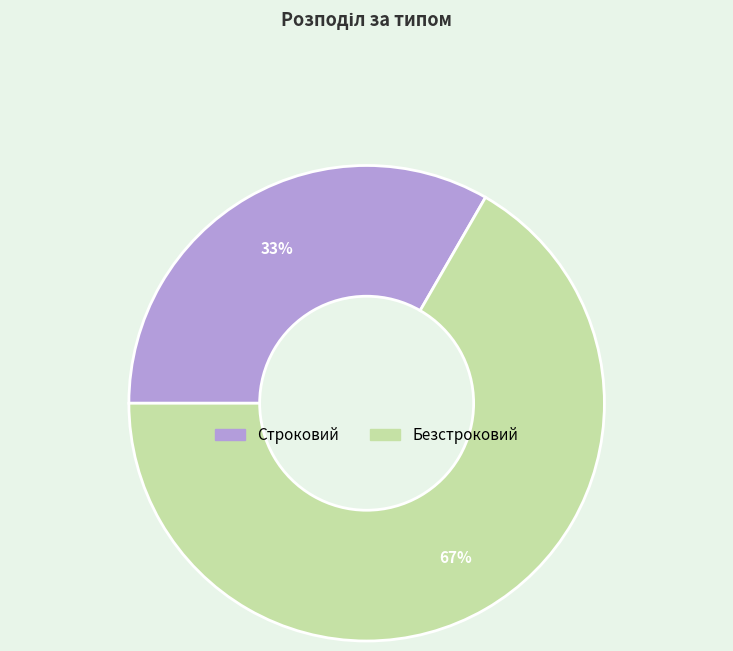

Rank the categories by value from lowest to highest.

Строковий, Безстроковий